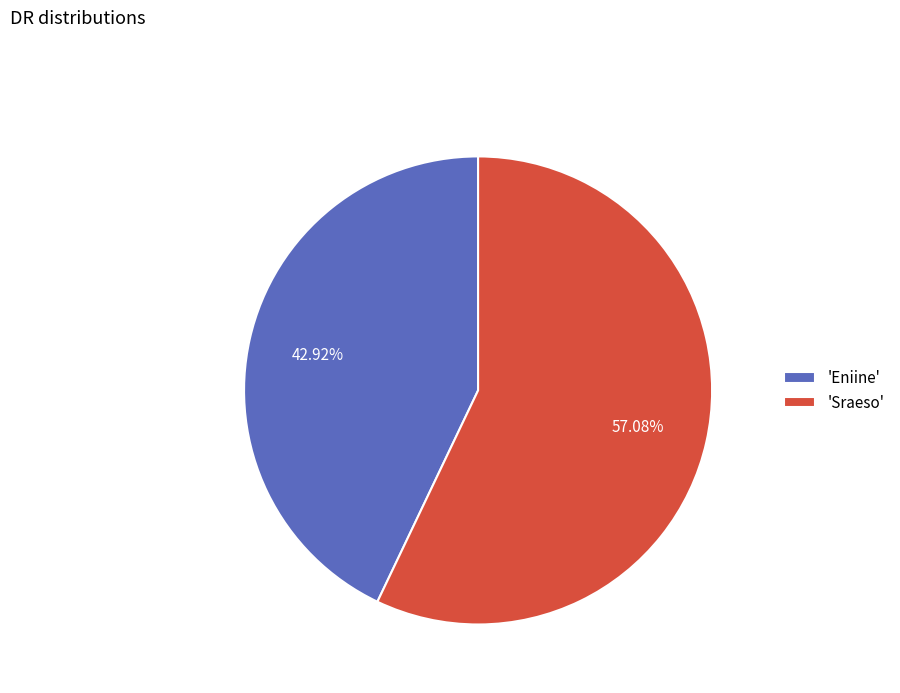

Do 'Eniine' and 'Sraeso' together represent more than half of the pie?

Yes